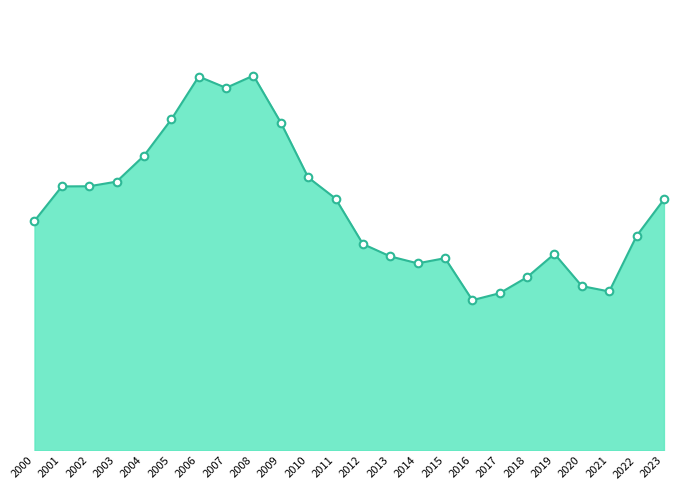

What is the change in value from 2008 to 2020?

-38.2